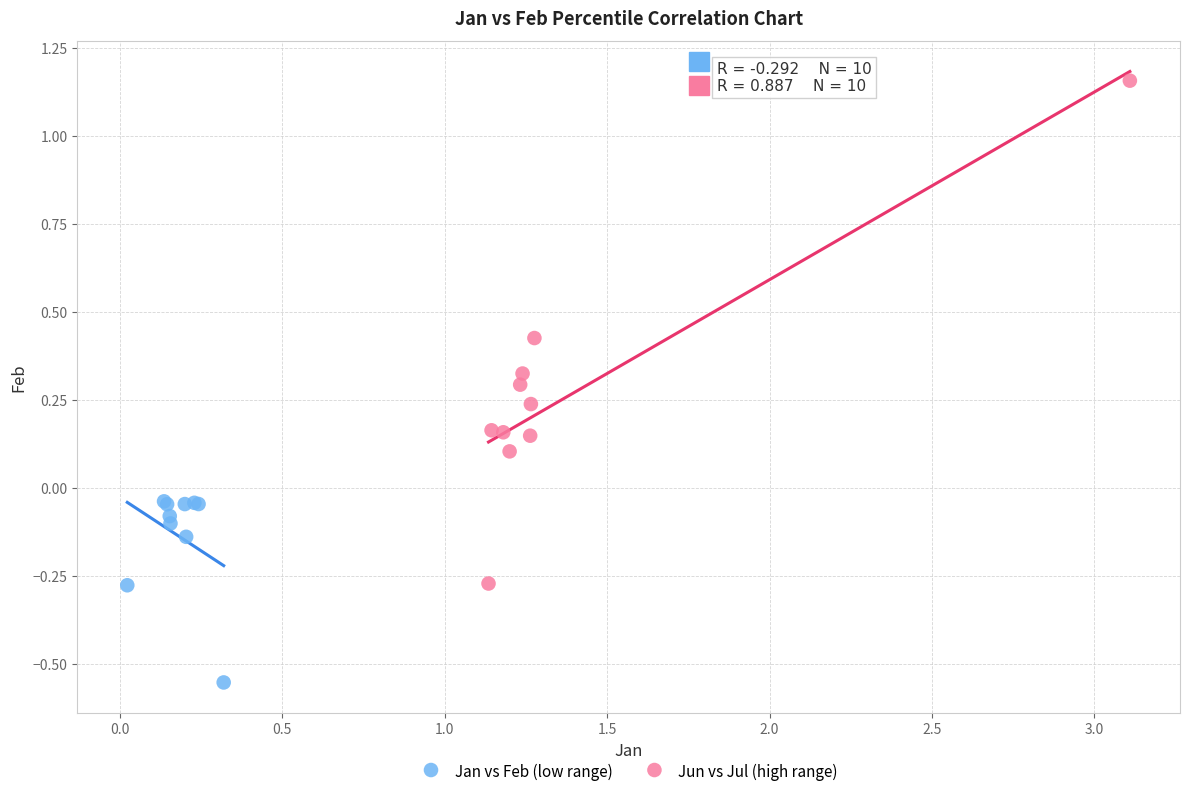

Which series reaches the maximum Y coordinate?

Jun vs Jul (high range)